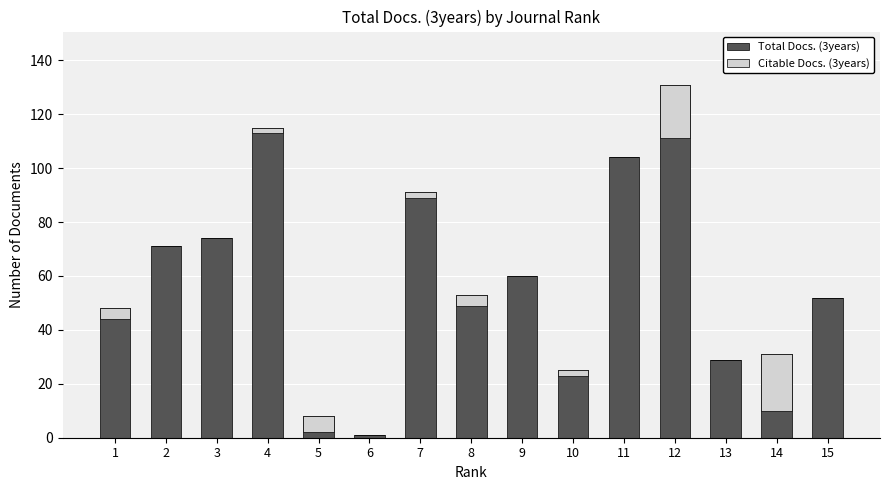

Rank the series at 14 from lowest to highest value.

Total Docs. (3years), Citable Docs. (3years)